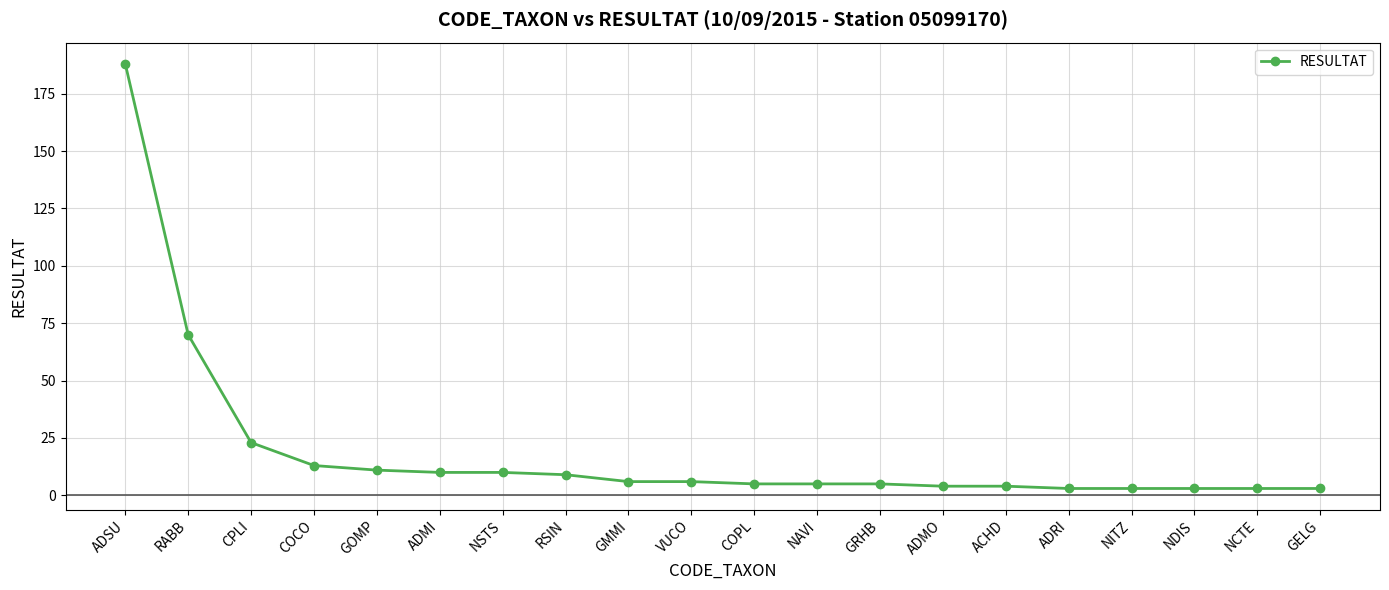

What is the greatest value displayed?

188